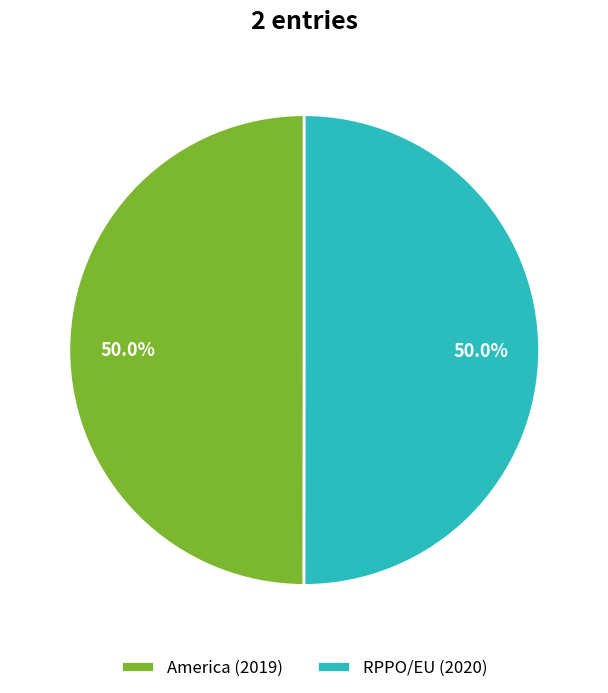

What is the ratio of the value at America (2019) to the value at RPPO/EU (2020)?

1.0